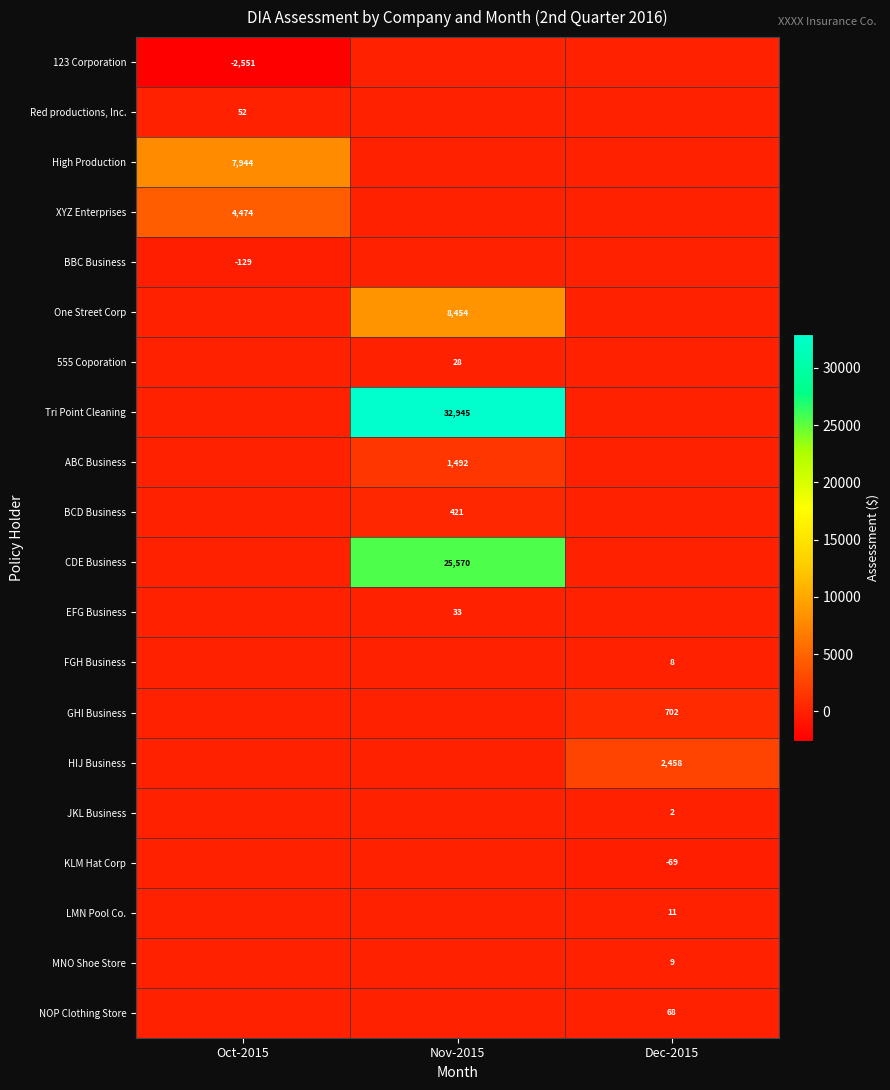

The 555 Coporation series shows 28 at Nov-2015. True or false?

True